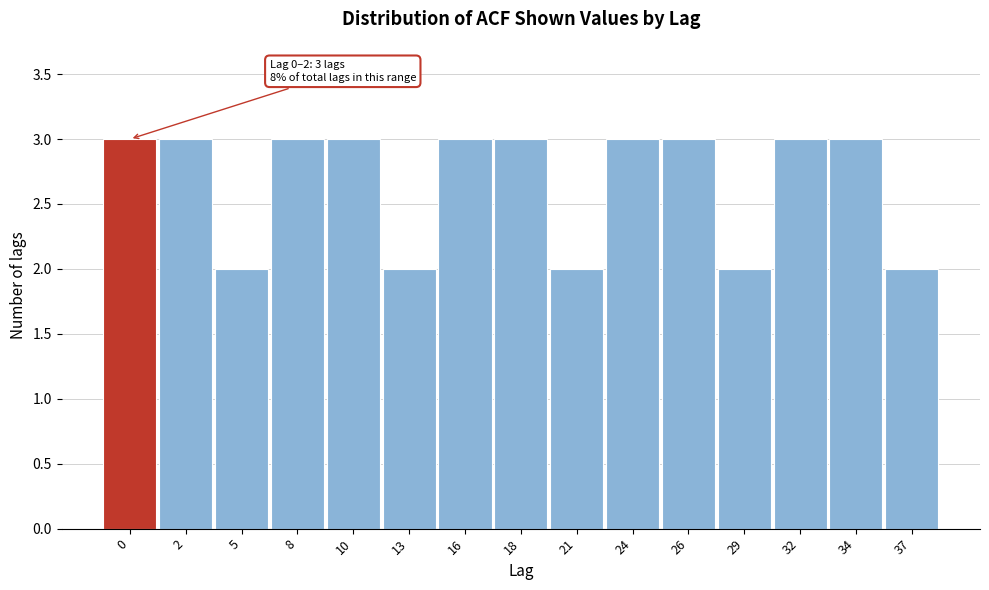

Reading left to right, transcribe all the data shown in this chart.

3	3	2	3	3	2	3	3	2	3	3	2	3	3	2